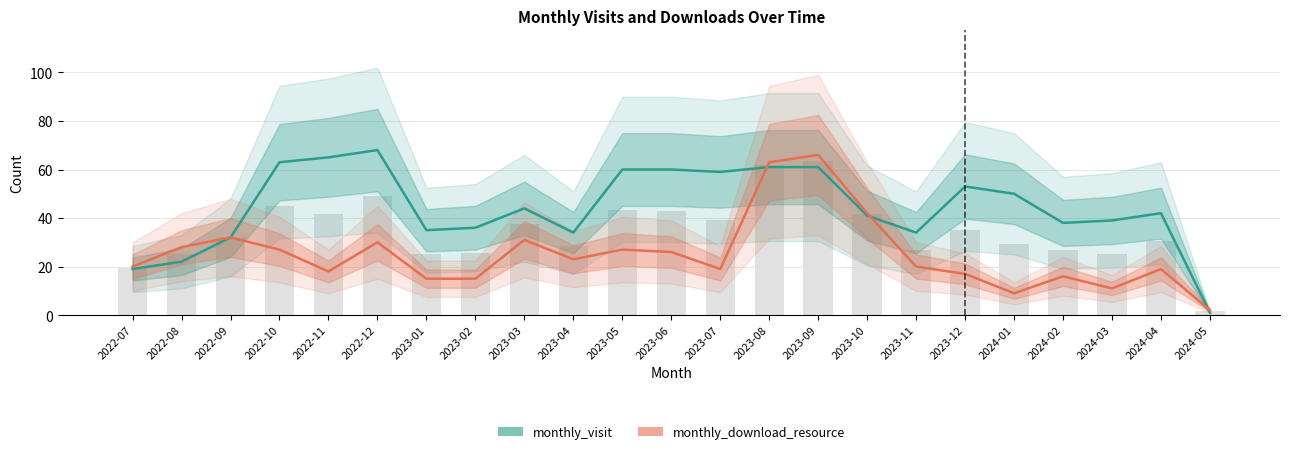

Rank the series by their average value, from highest to lowest.

monthly_visit, monthly_download_resource